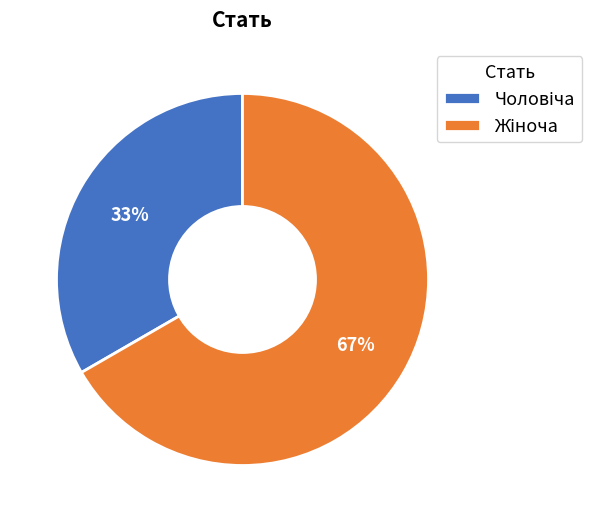

To the nearest percent, what is the average slice percentage?

50%